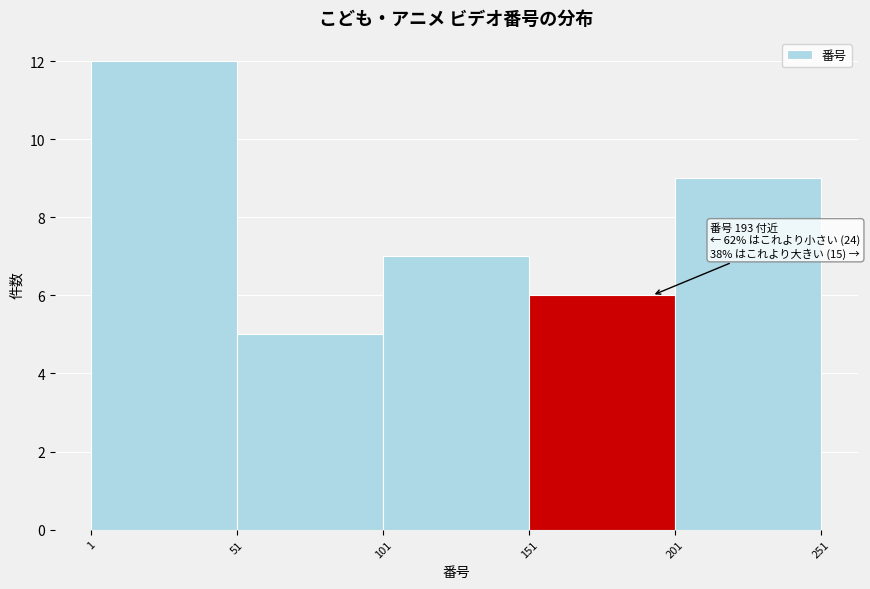

Over which range of the x-axis is the bar tallest?

1 to 51